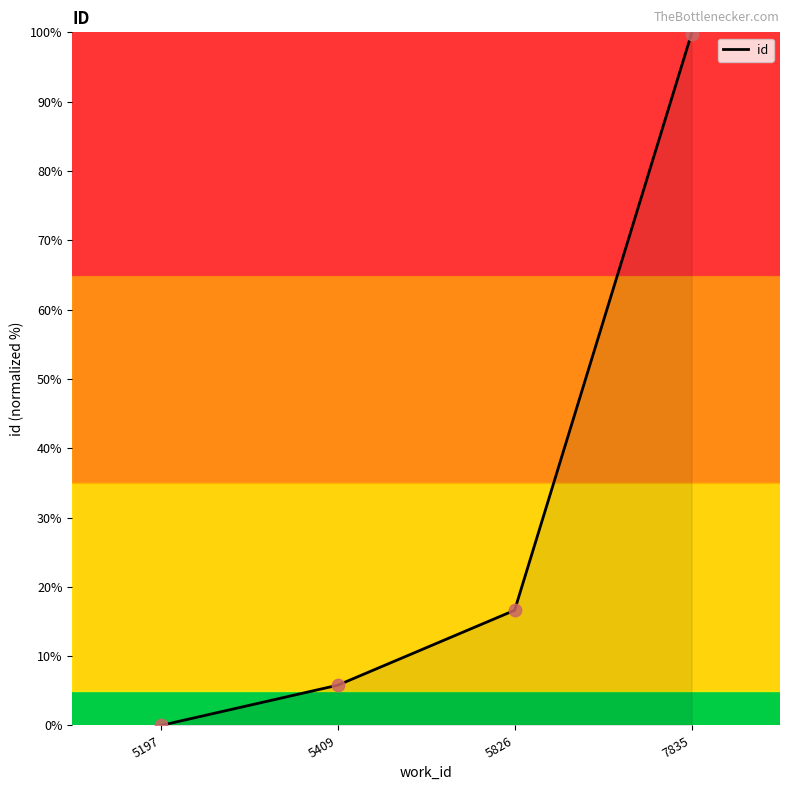

What is the ratio of the value at 7835 to the value at 5826?

6.0